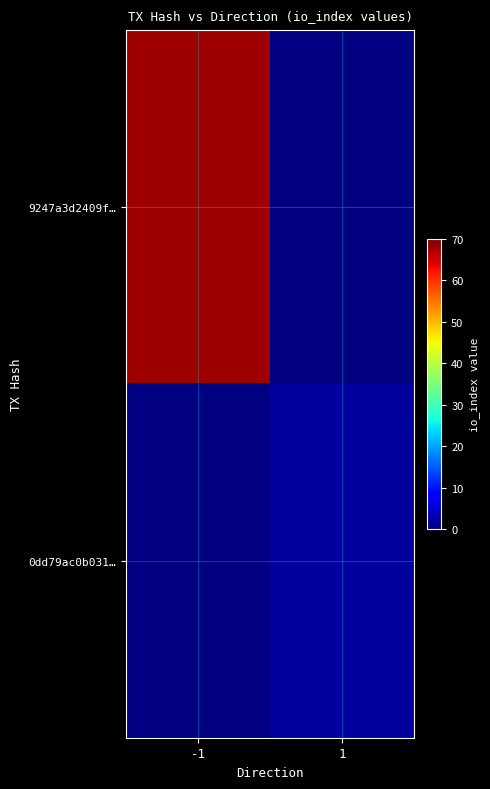

Which category has the highest value in the 9247a3d2409f… series?

-1